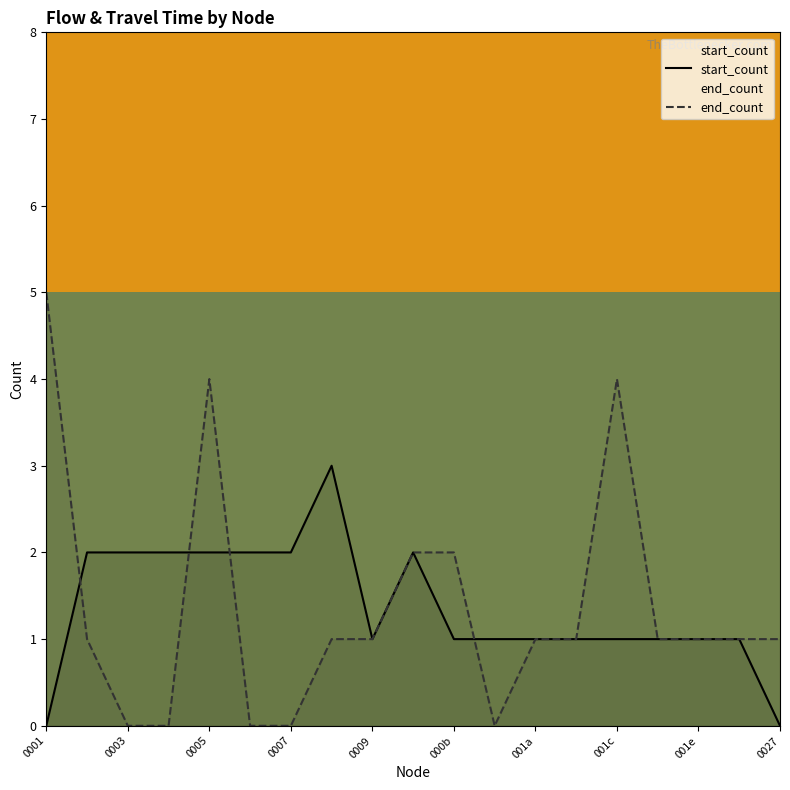

How many interior local peaks does the start_count series have?

2